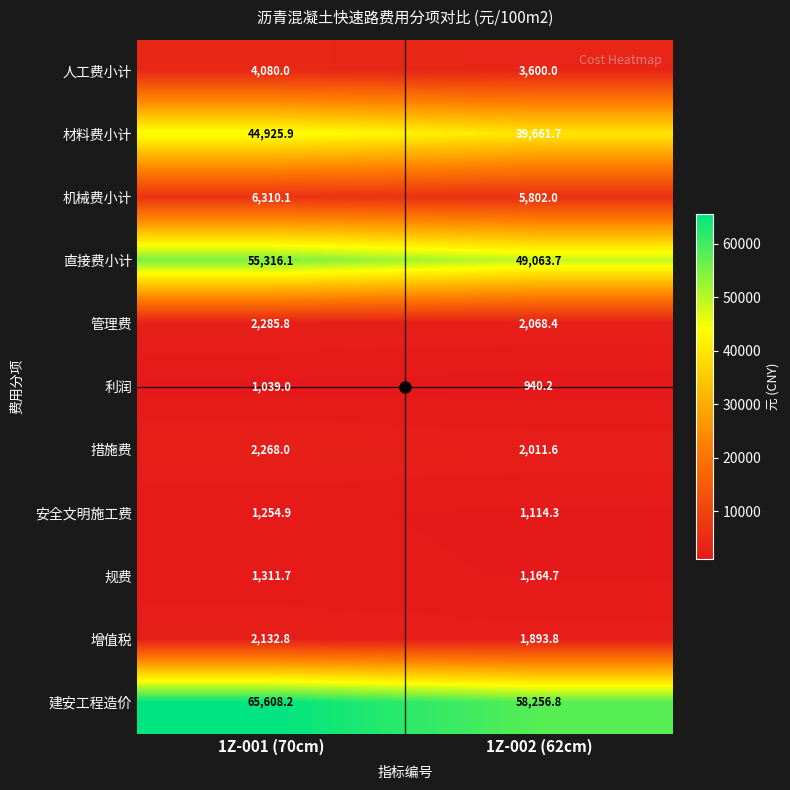

At which category does the chart reach its minimum across all series?

1Z-002 (62cm)